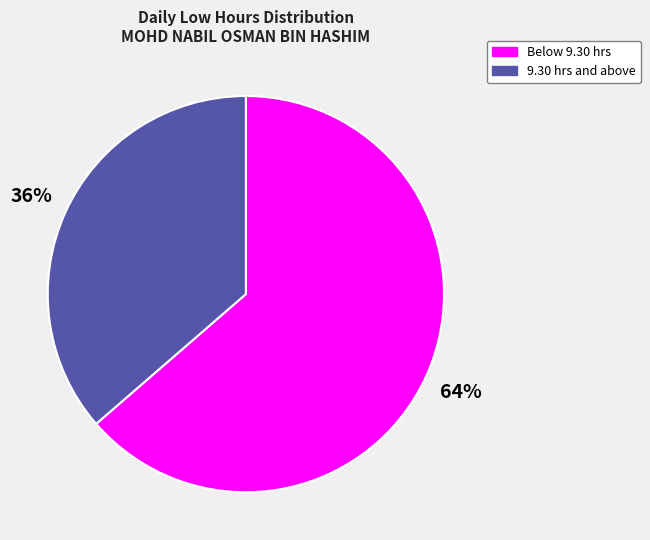

To the nearest percent, what is the average slice percentage?

50%